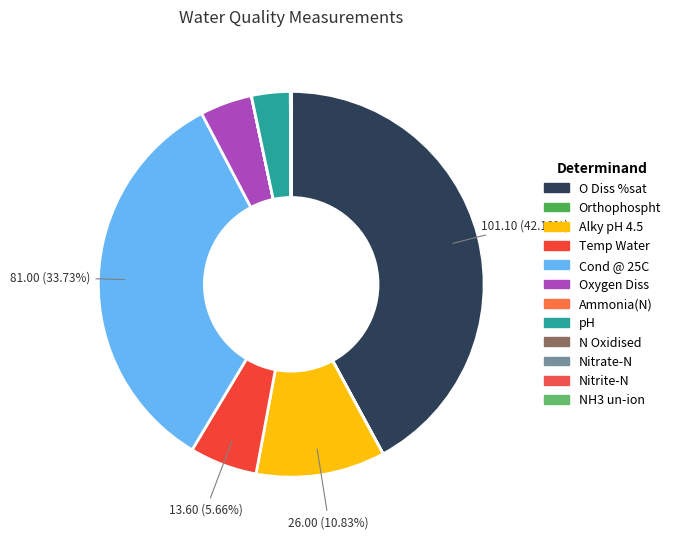

To the nearest percent, what is the average slice percentage?

8%